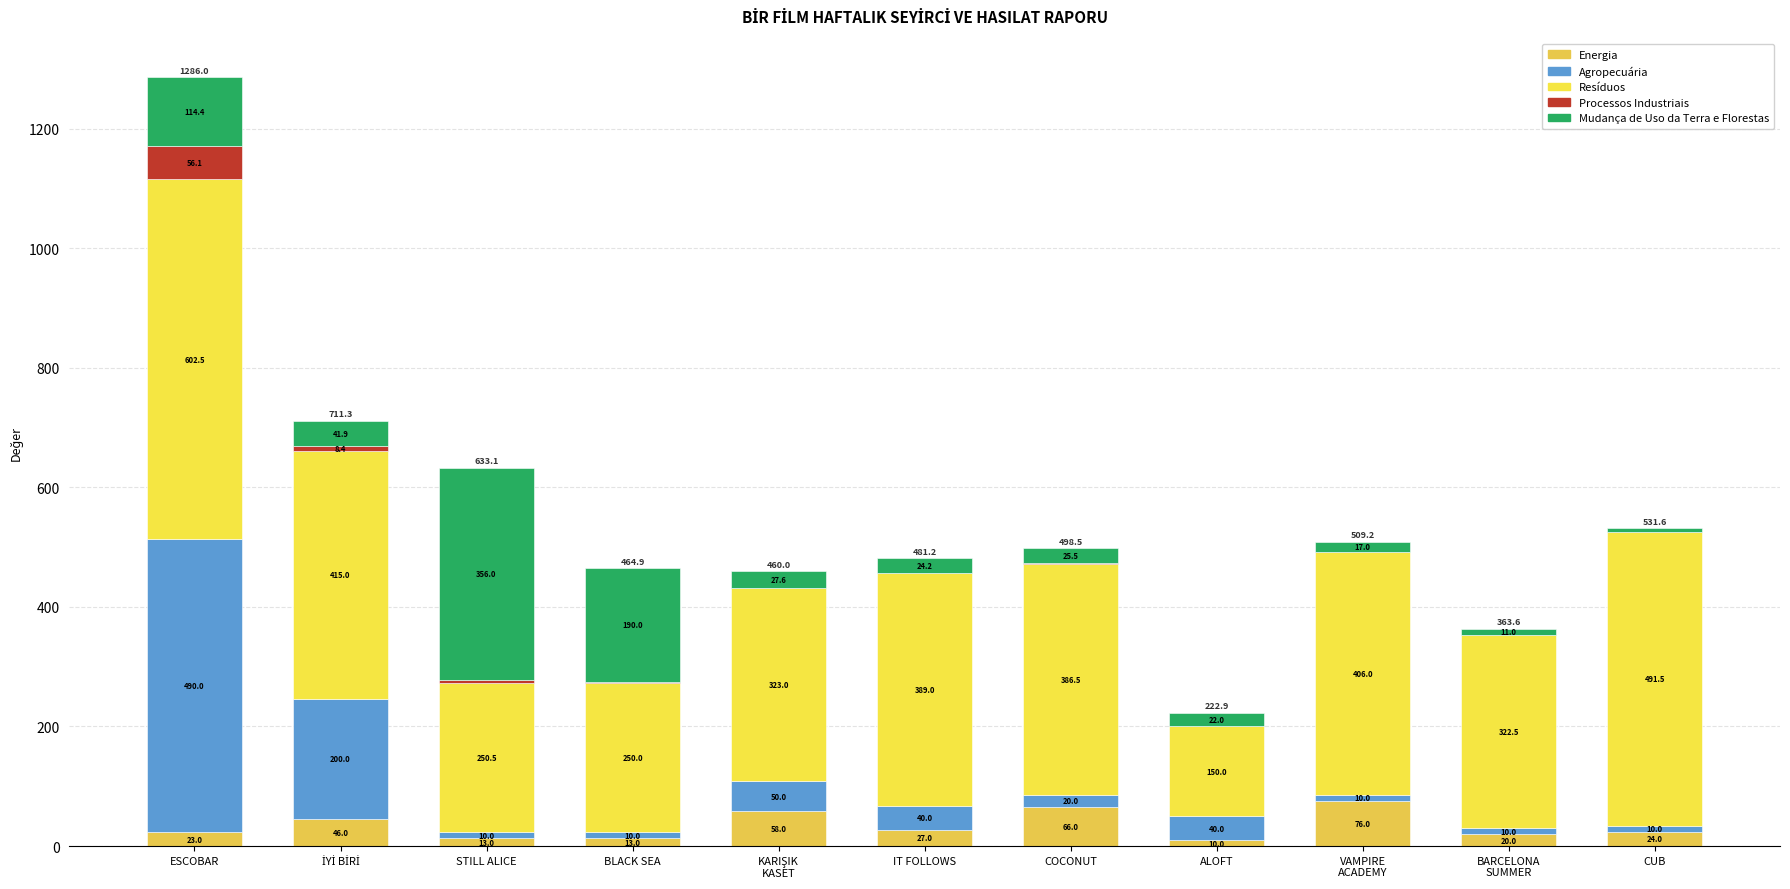

Are the bars horizontal?

No